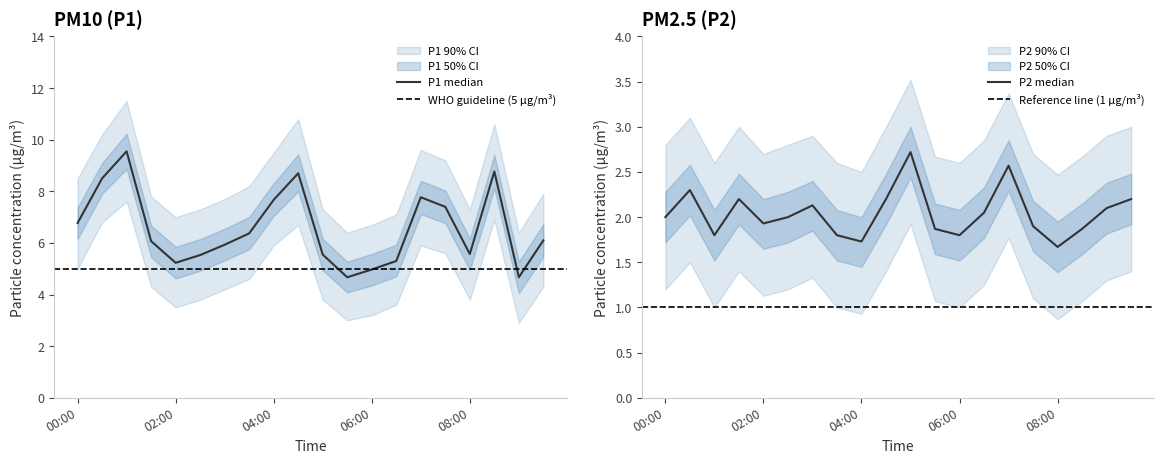

Where does the P1 series first go above 6?

00:00